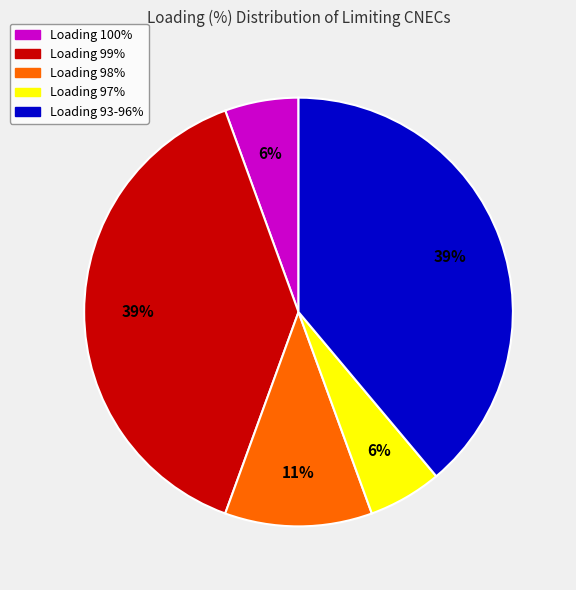

Count the number of slices in the pie.

5